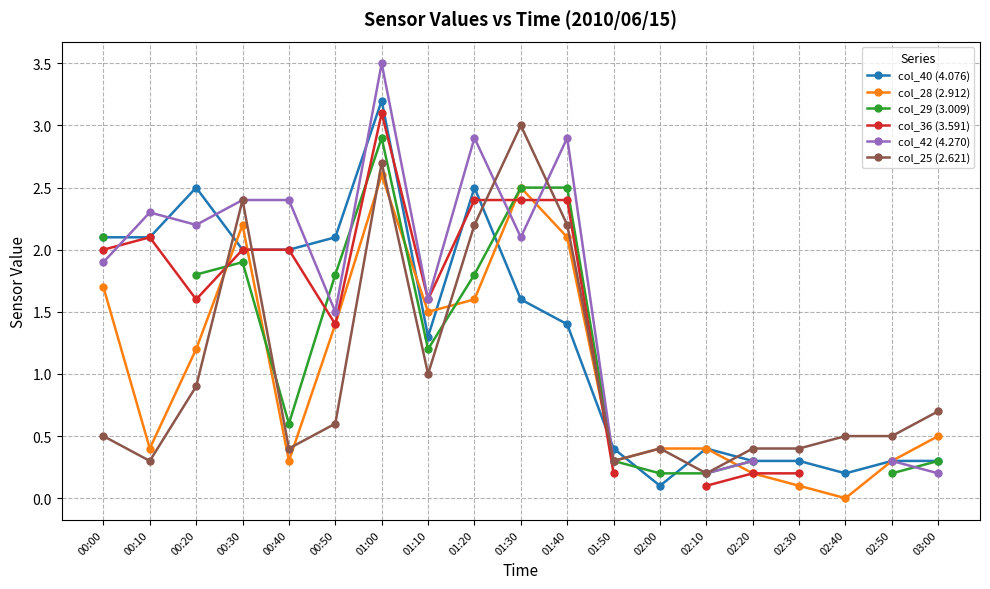

True or false: col_40 (4.076) and col_25 (2.621) cross at least once.

True